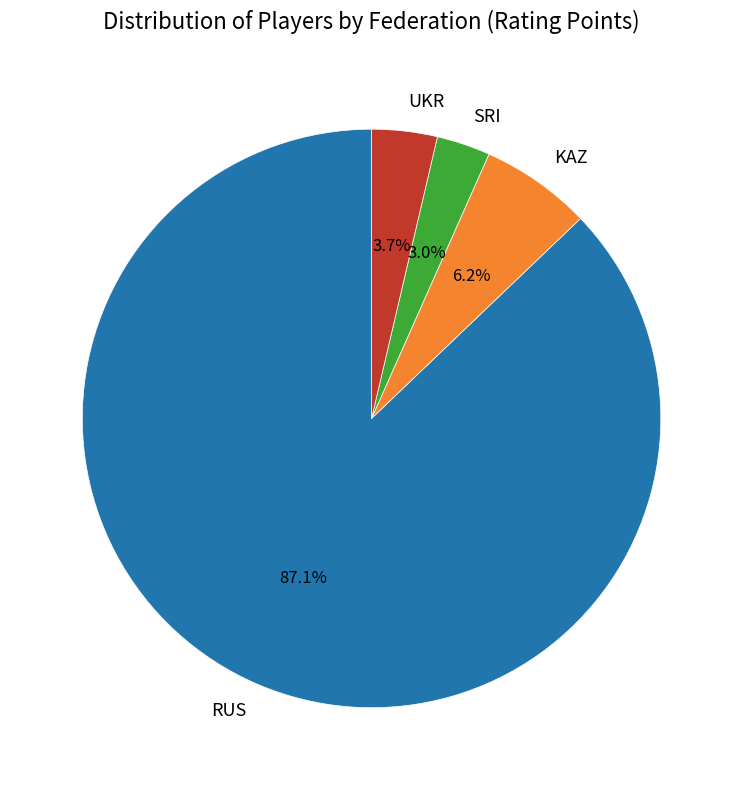

Which has a higher value, RUS or UKR?

RUS